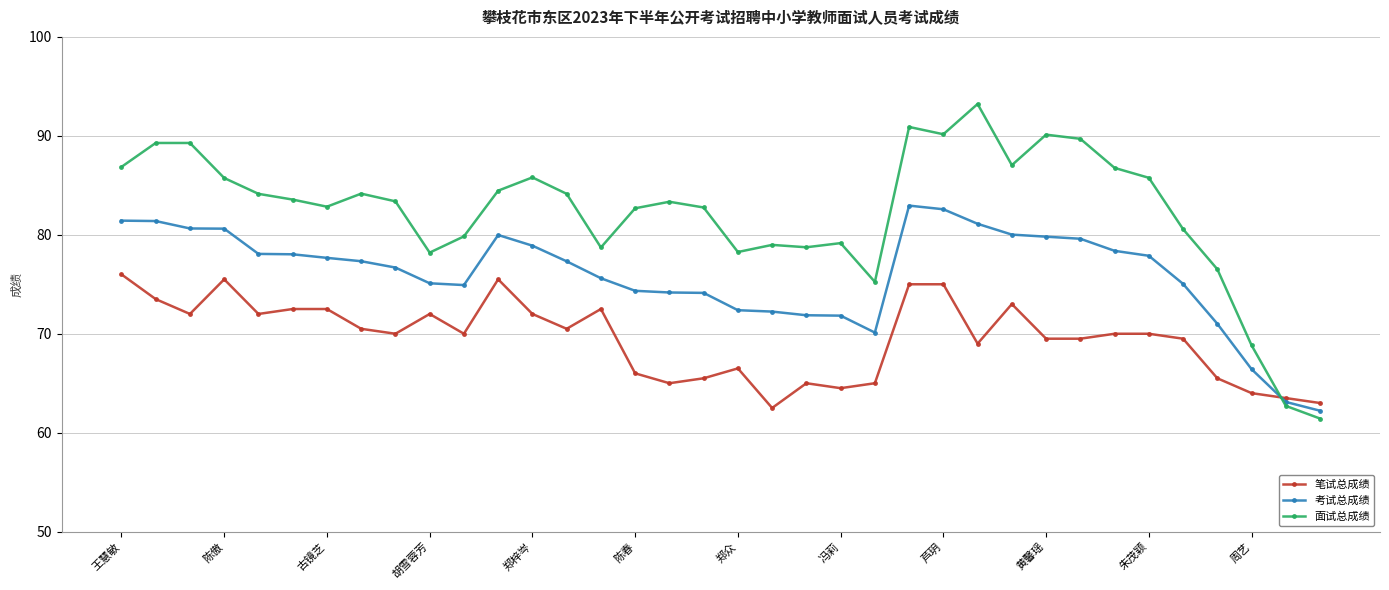

Does the chart have visible grid lines?

Yes